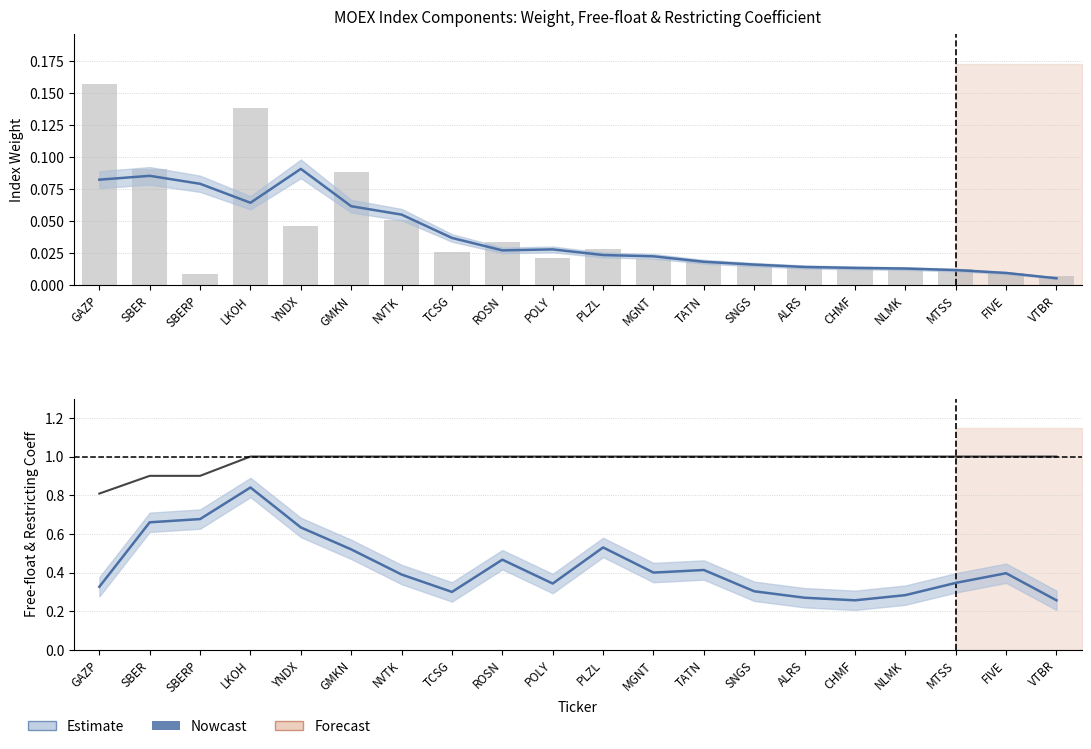

What is the total value across all series at NLMK?

1.3